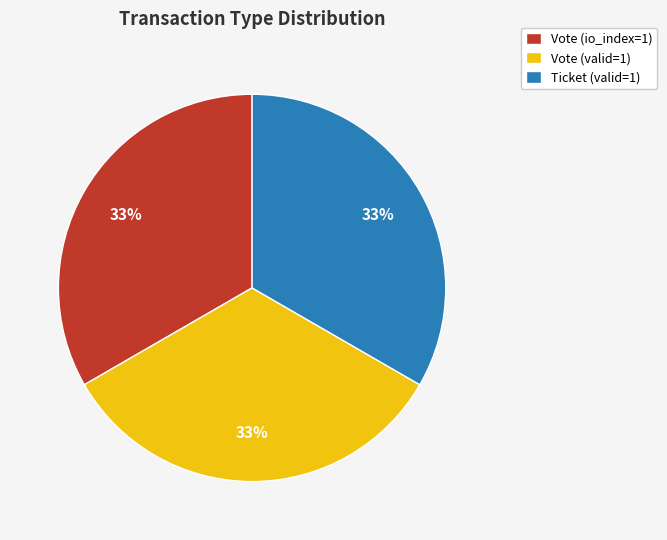

Count the number of slices in the pie.

3